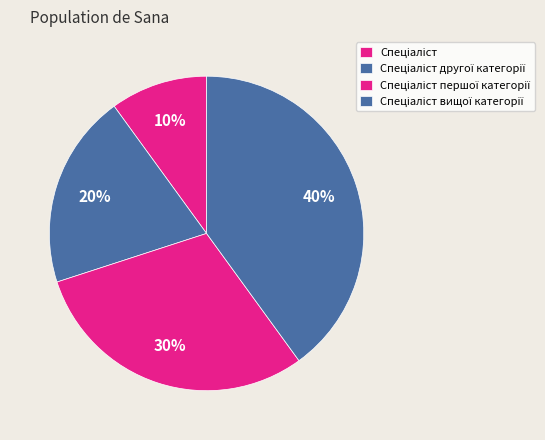

How many slices are in this pie chart?

4